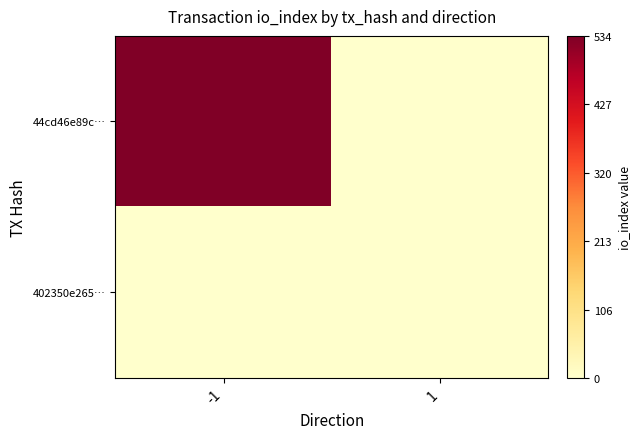

At how many categories does at least one series exceed 356?

1